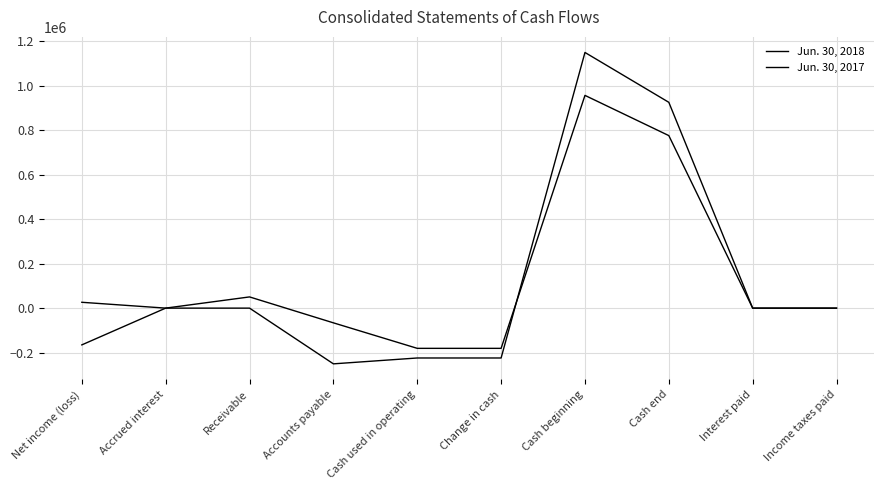

How many lines are shown in the chart?

2